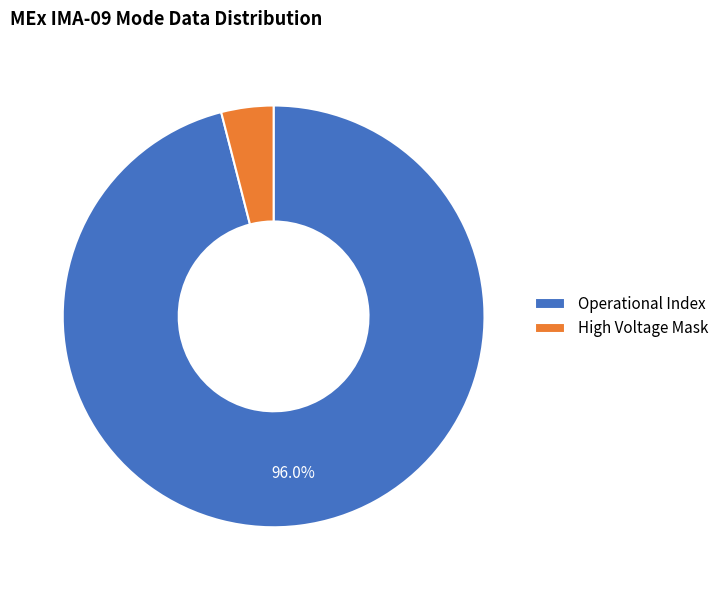

How many segments does this pie chart have?

2